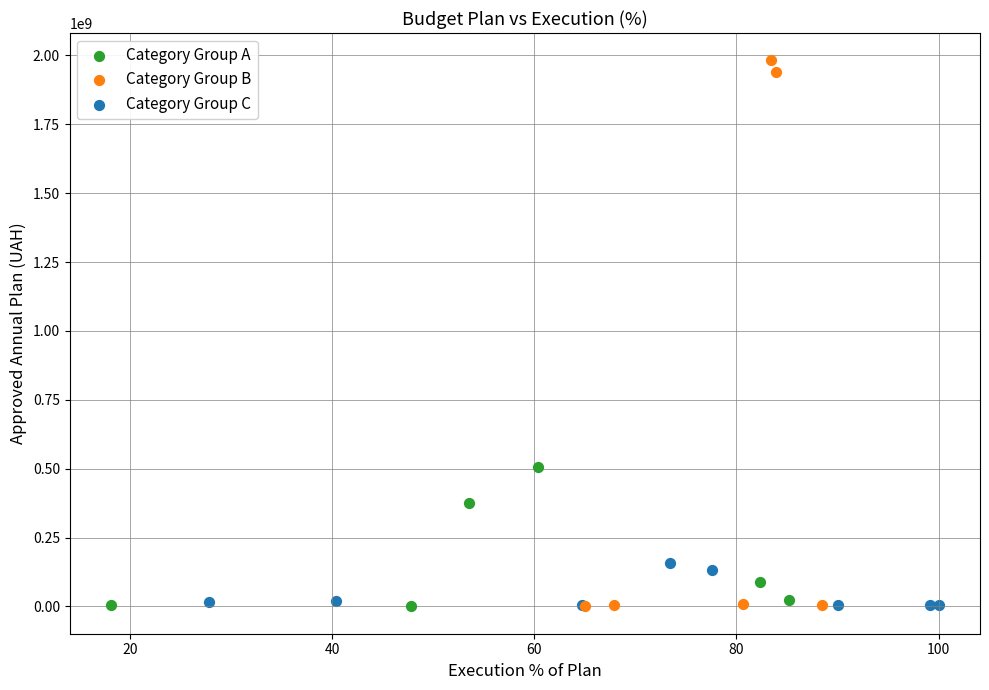

What are all the series names shown in the legend?

Category Group A, Category Group B, Category Group C